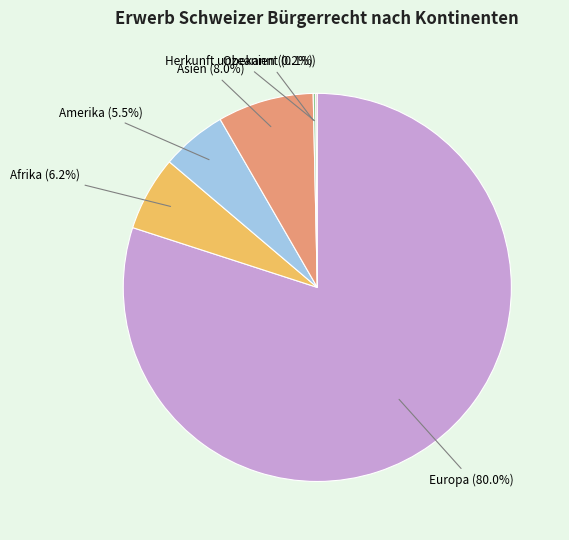

What percentage is the Asien slice, to the nearest percent?

8%